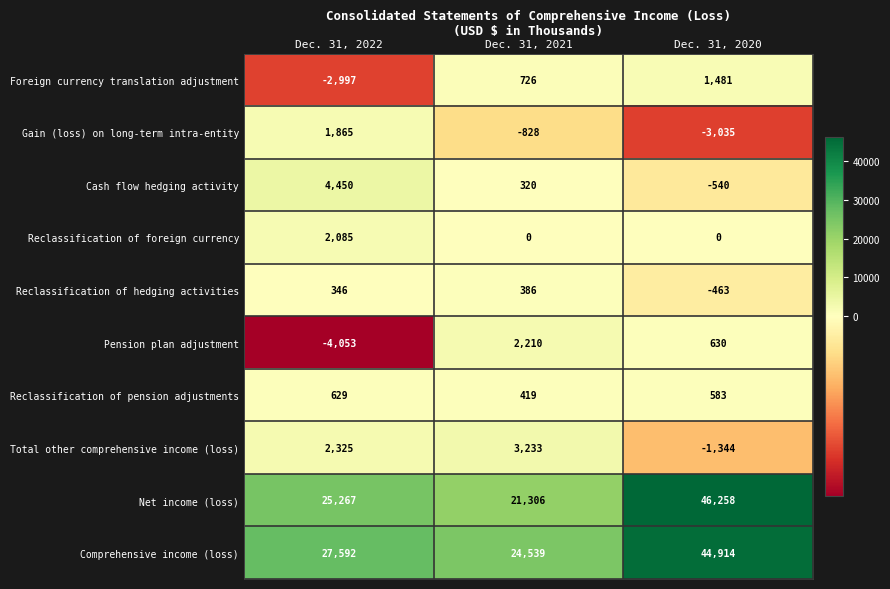

True or false: Foreign currency translation adjustment has a value of 966 at Dec. 31, 2020.

False